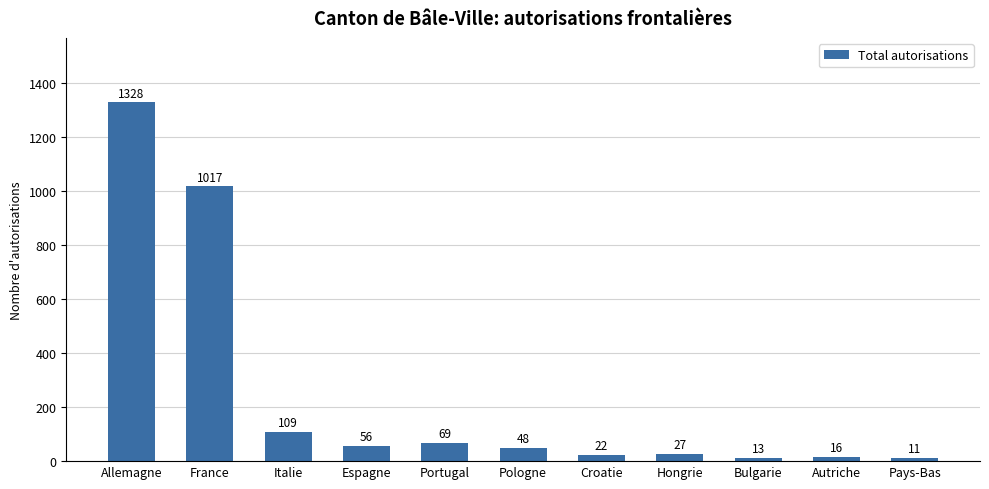

What is the average value?

247